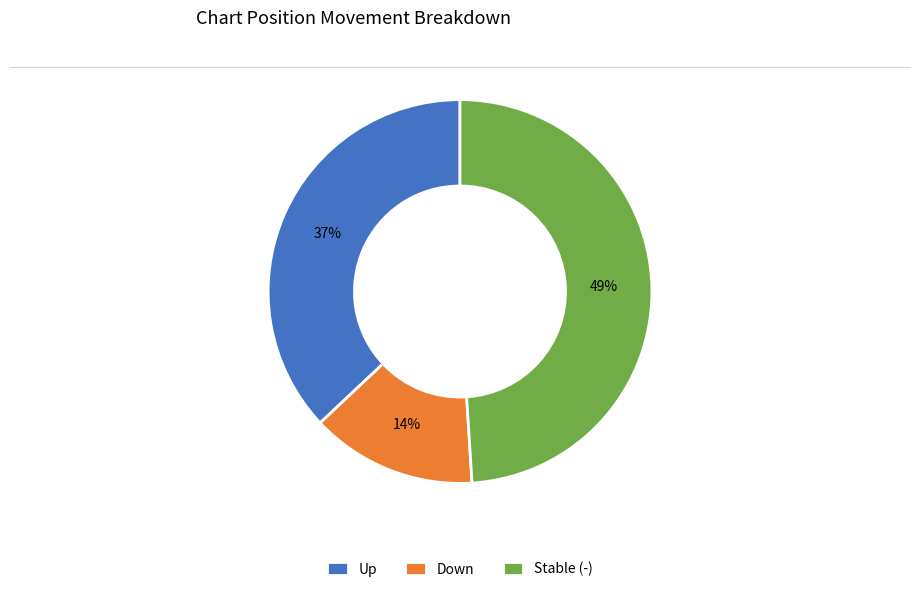

Is it true that Up is 26% of the pie?

False